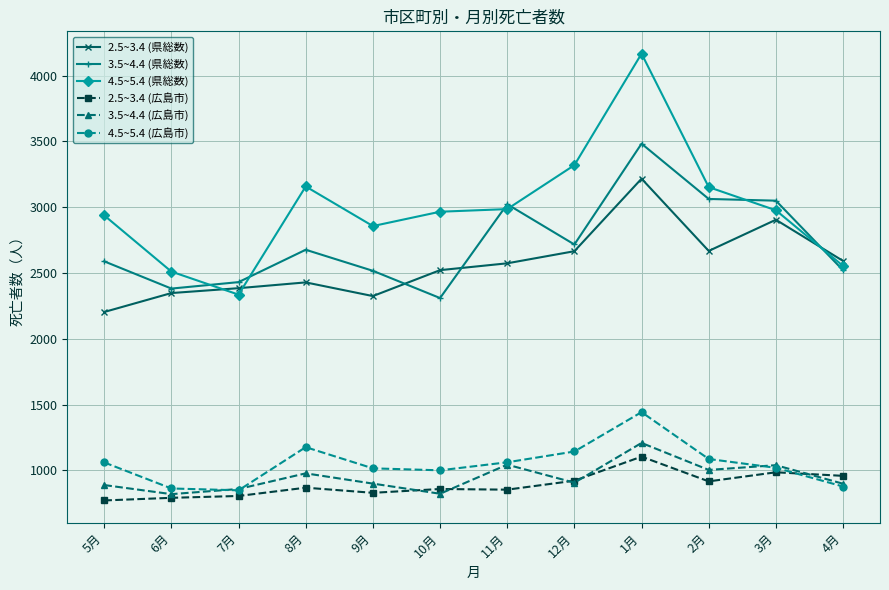

What is the minimum value for 4.5~5.4 (県総数)?

2335